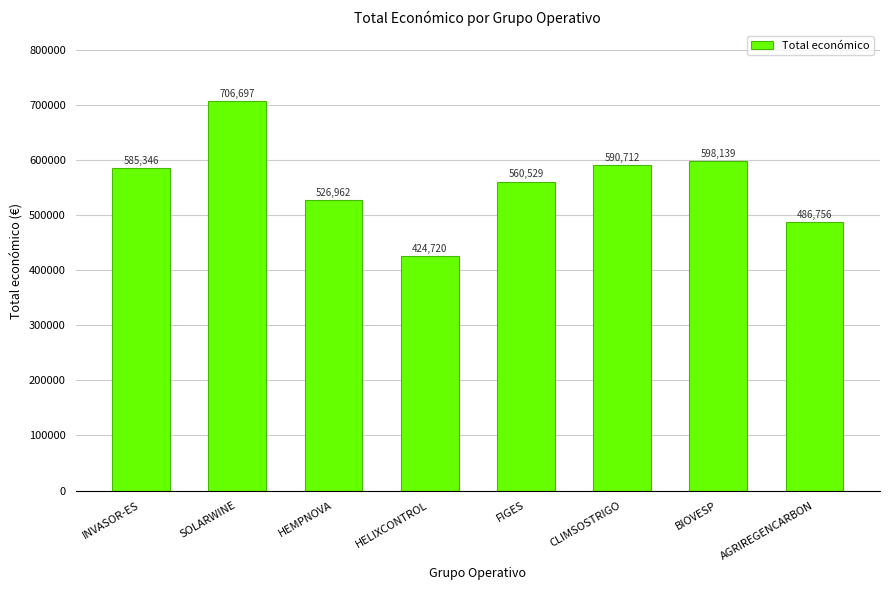

What is the sum of all values?

4479861